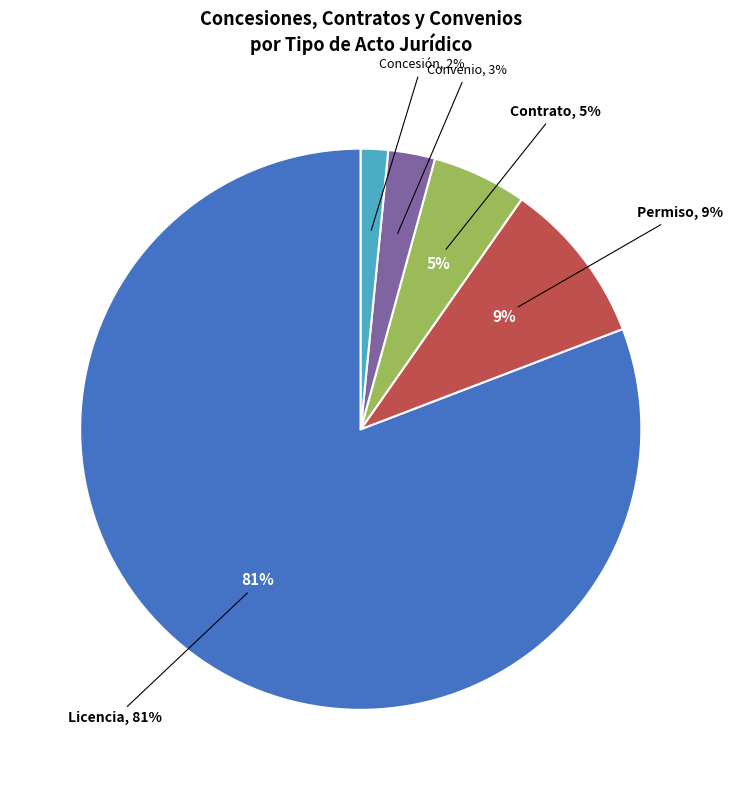

What percentage is NOT represented by Contrato?

94.5%